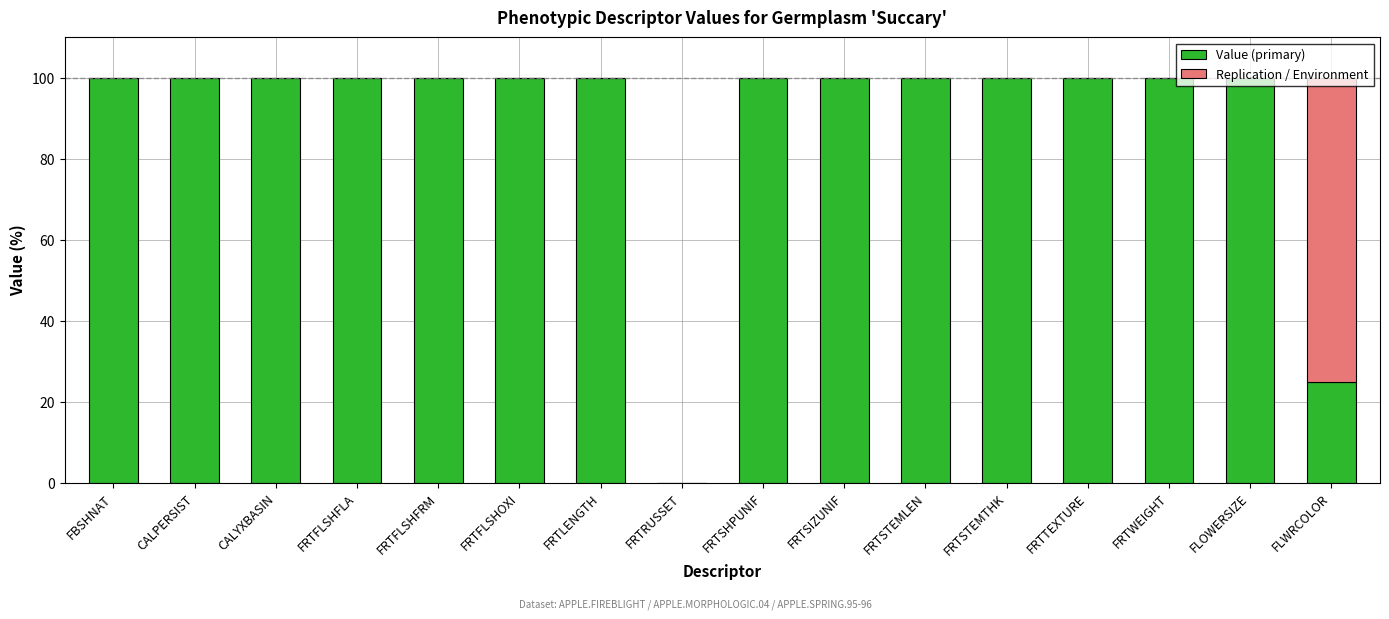

How many series are shown in this chart?

2